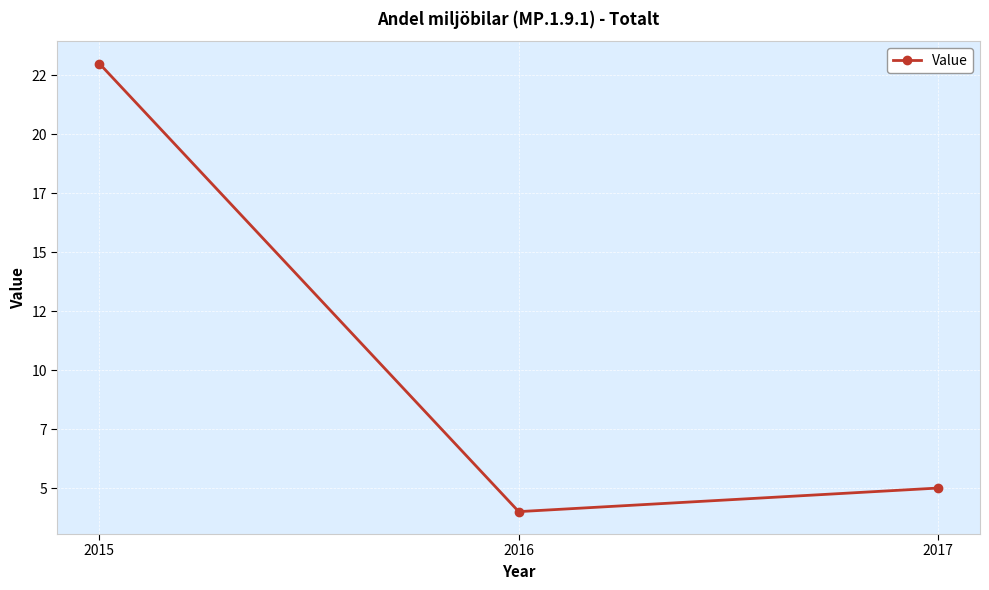

Between 2017 and 2016, which is larger?

2017